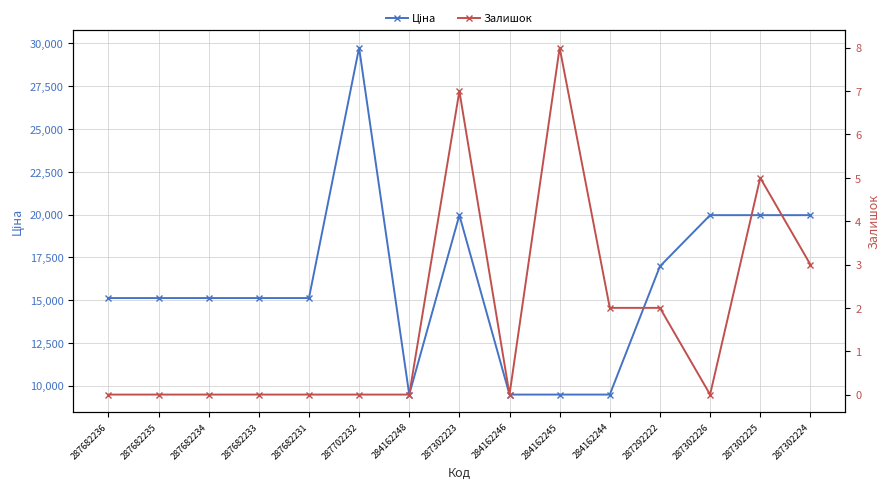

The Залишок series shows -4.0 at 284162248. True or false?

False